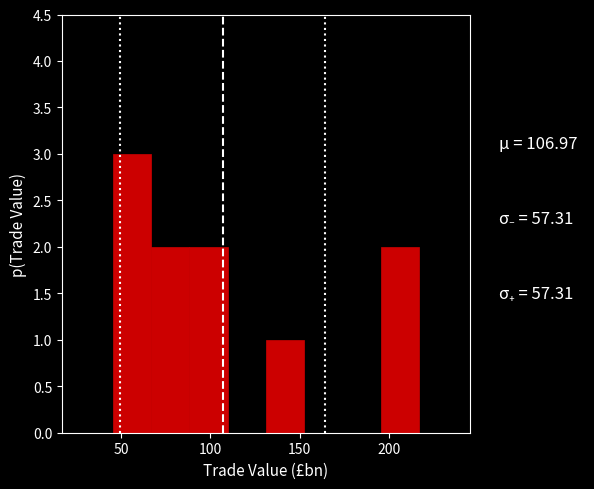

What is the height of the bar covering 65 to 90 on the x-axis? Neither the bar edges nor the heights are printed on the chart, so give them approximately, as read against the axes.

2